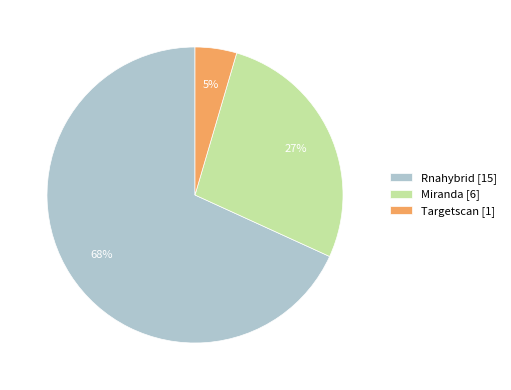

To the nearest percent, what is the average slice percentage?

33%